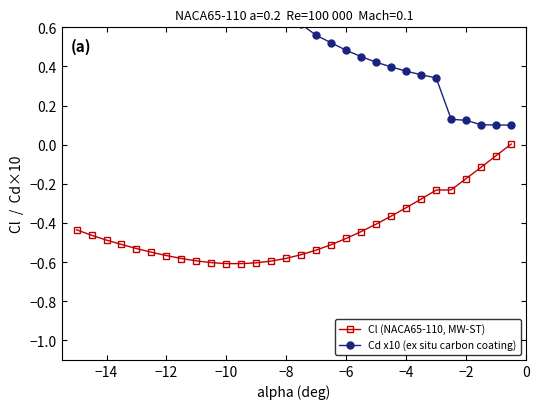

True or false: Cl (NACA65-110, MW-ST) has a value of -0.2 at −12.

False